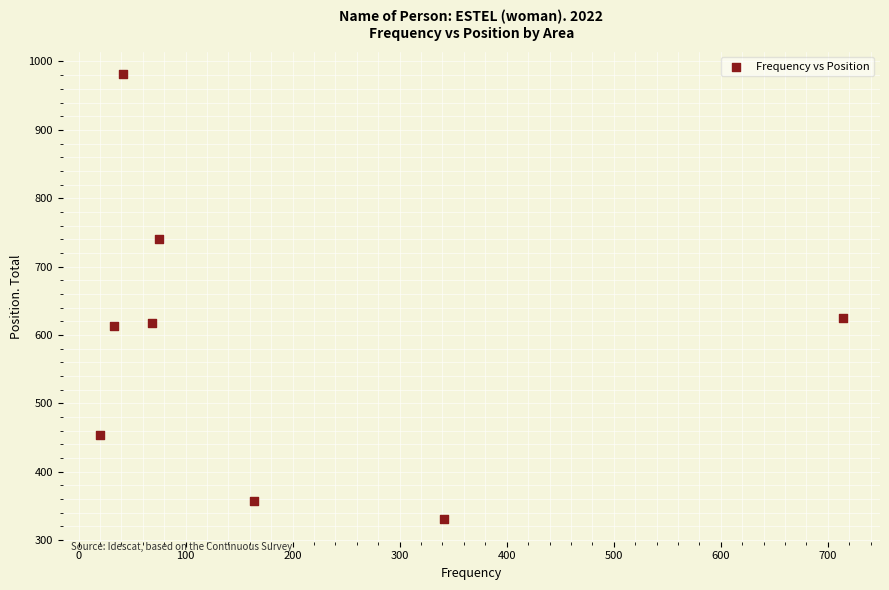

What is the average Y value?

590